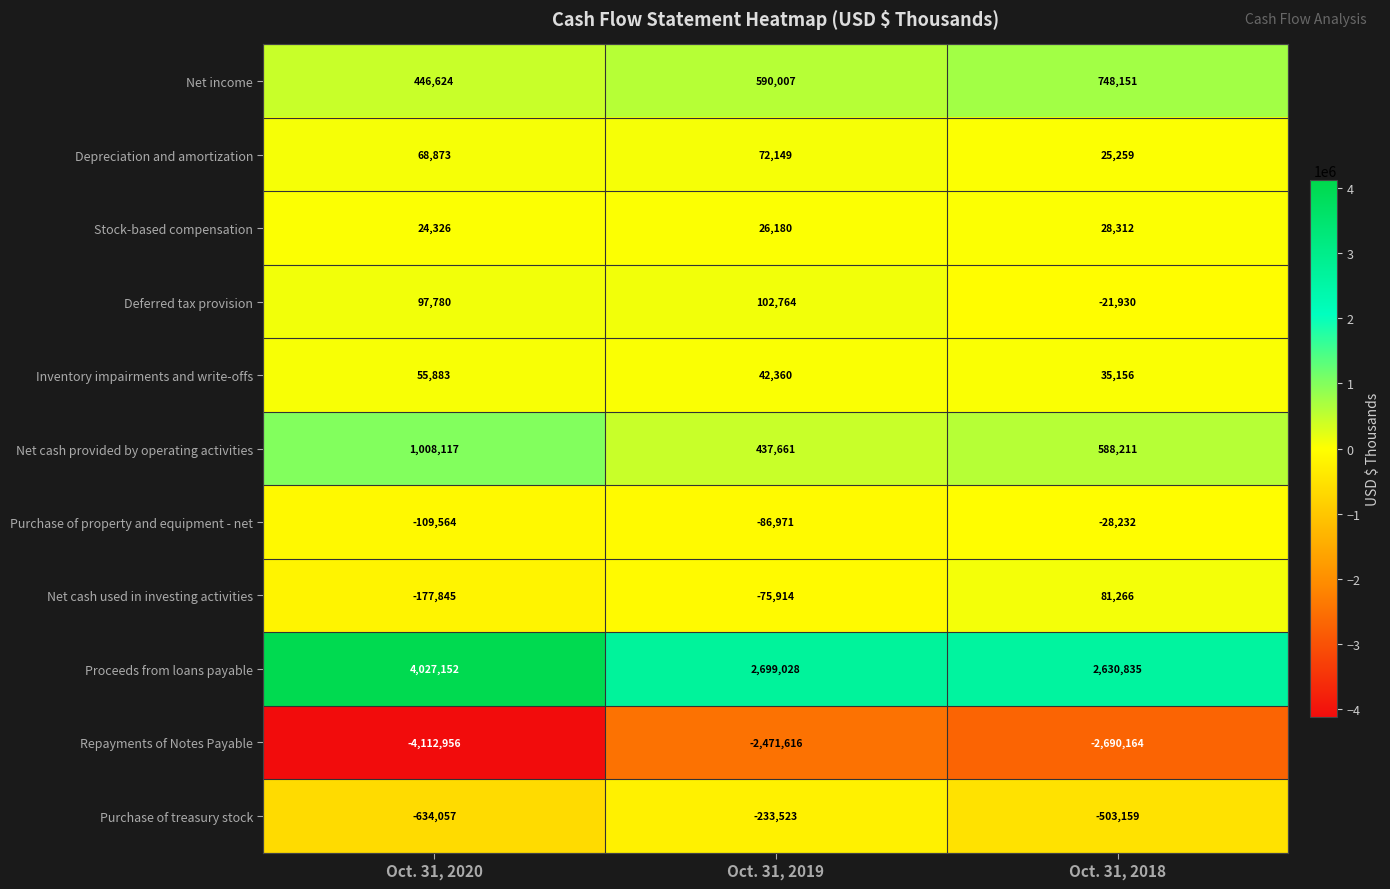

Where is Deferred tax provision nearest to the value 40417?

Oct. 31, 2020